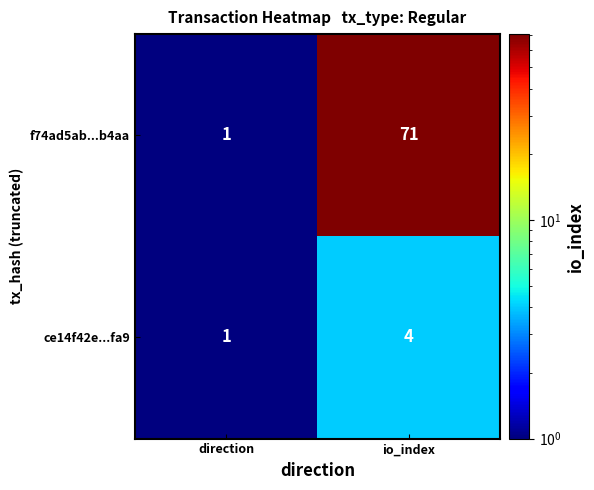

Is it true that ce14f42e...fa9 equals 2 at io_index?

False